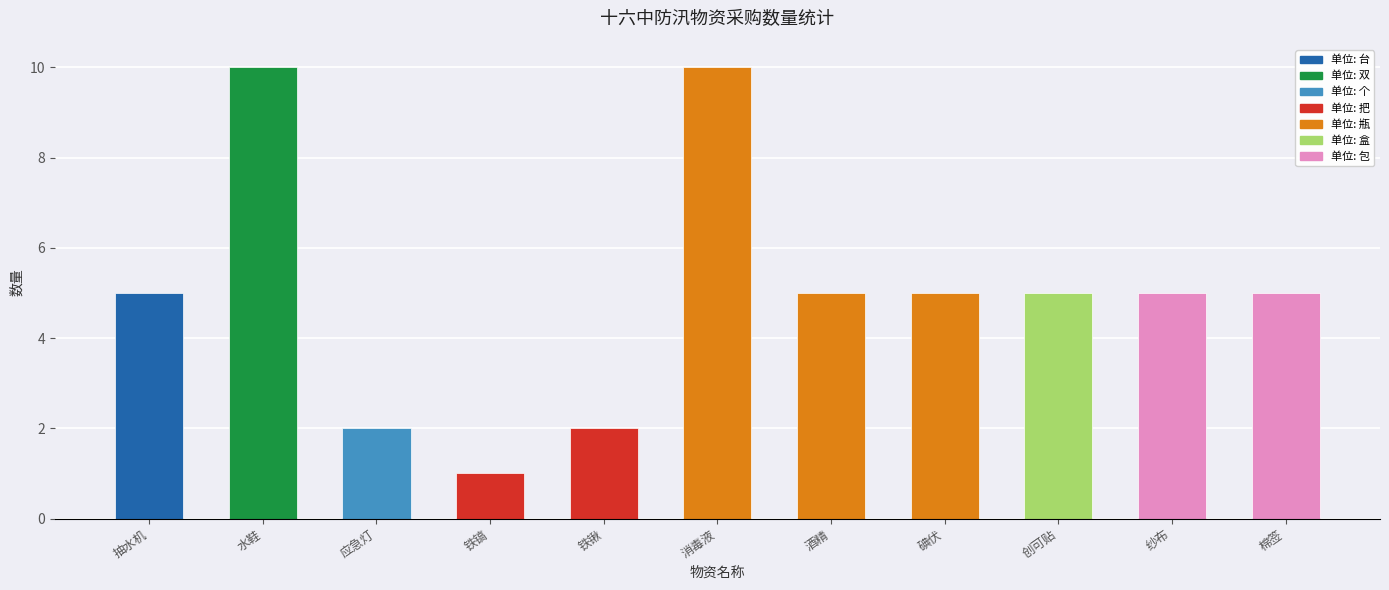

What is the difference between the values at 抽水机 and 水鞋?

5